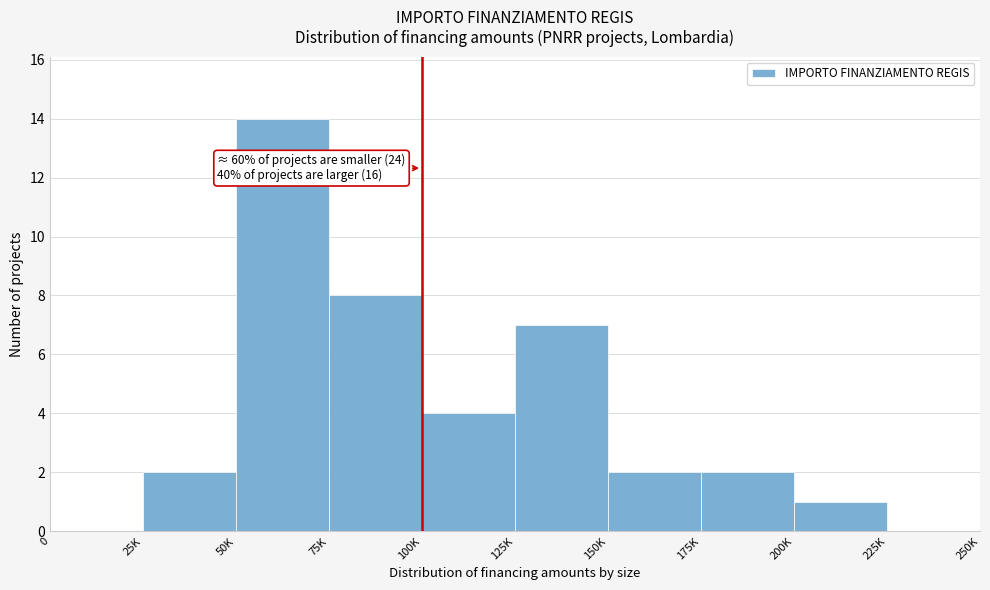

Reading left to right, extract all data points from this chart.

0=0	25K=2	50K=14	75K=8	100K=4	125K=7	150K=2	175K=2	200K=1	225K=0